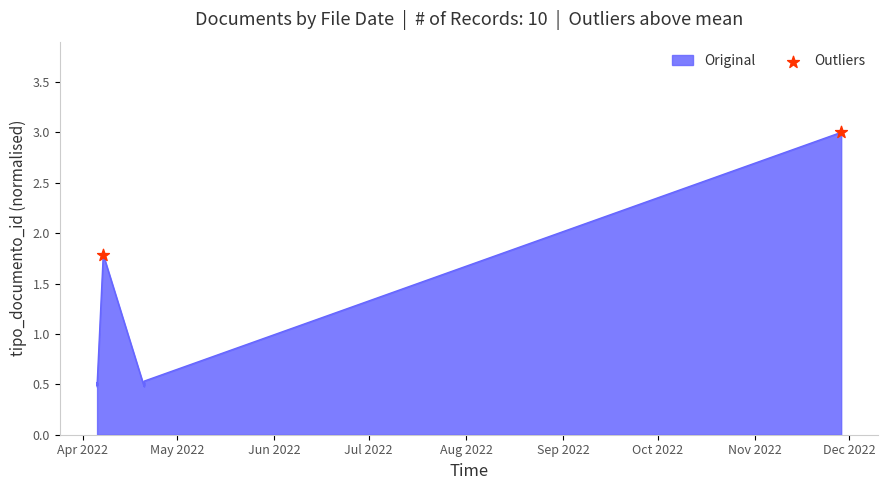

Which has a higher value, Apr 2022 or May 2022?

May 2022